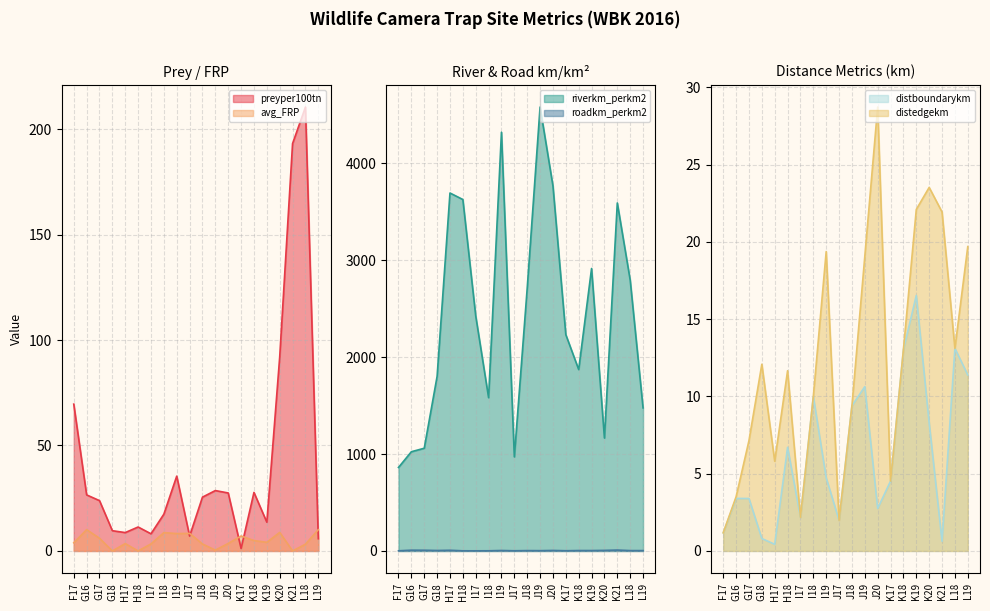

Reading right to left, extract all data points from this chart.

preyper100tn: L19=5.8	L18=210.5	K21=193.2	K20=91.9	K19=13.6	K18=27.8	K17=1.2	J20=27.5	J19=28.6	J18=25.5	J17=7.1	I19=35.5	I18=17.4	I17=8.1	H18=11.4	H17=8.7	G18=9.6	G17=23.9	G16=26.6	F17=69.6
avg_FRP: L19=10.1	L18=3.2	K21=0.0	K20=8.8	K19=4.1	K18=4.9	K17=7.1	J20=3.6	J19=0.4	J18=3.3	J17=8.3	I19=8.2	I18=8.7	I17=3.4	H18=0.0	H17=3.5	G18=0.0	G17=6.0	G16=10.1	F17=3.9
riverkm_perkm2: L19=1476.2	L18=2795.8	K21=3590.5	K20=1164.9	K19=2914.3	K18=1871.5	K17=2231.6	J20=3766.6	J19=4580.1	J18=2709.7	J17=970.8	I19=4320.5	I18=1581.8	I17=2424.7	H18=3626.1	H17=3693.2	G18=1801.5	G17=1059.8	G16=1023.8	F17=861.4
roadkm_perkm2: L19=3.9	L18=3.9	K21=9.3	K20=5.9	K19=4.3	K18=4.3	K17=2.4	J20=5.3	J19=3.1	J18=3.7	J17=2.0	I19=4.8	I18=1.8	I17=1.4	H18=1.6	H17=7.1	G18=4.9	G17=7.5	G16=8.0	F17=1.8
distboundarykm: L19=11.4	L18=13.1	K21=0.6	K20=8.3	K19=16.5	K18=13.0	K17=4.5	J20=2.8	J19=10.6	J18=9.4	J17=2.0	I19=4.7	I18=10.0	I17=2.2	H18=6.7	H17=0.4	G18=0.8	G17=3.4	G16=3.4	F17=1.2
distedgekm: L19=19.7	L18=13.1	K21=21.9	K20=23.5	K19=22.1	K18=13.0	K17=4.5	J20=28.7	J19=19.1	J18=9.4	J17=2.0	I19=19.4	I18=10.0	I17=2.2	H18=11.7	H17=5.8	G18=12.1	G17=7.1	G16=3.5	F17=1.2